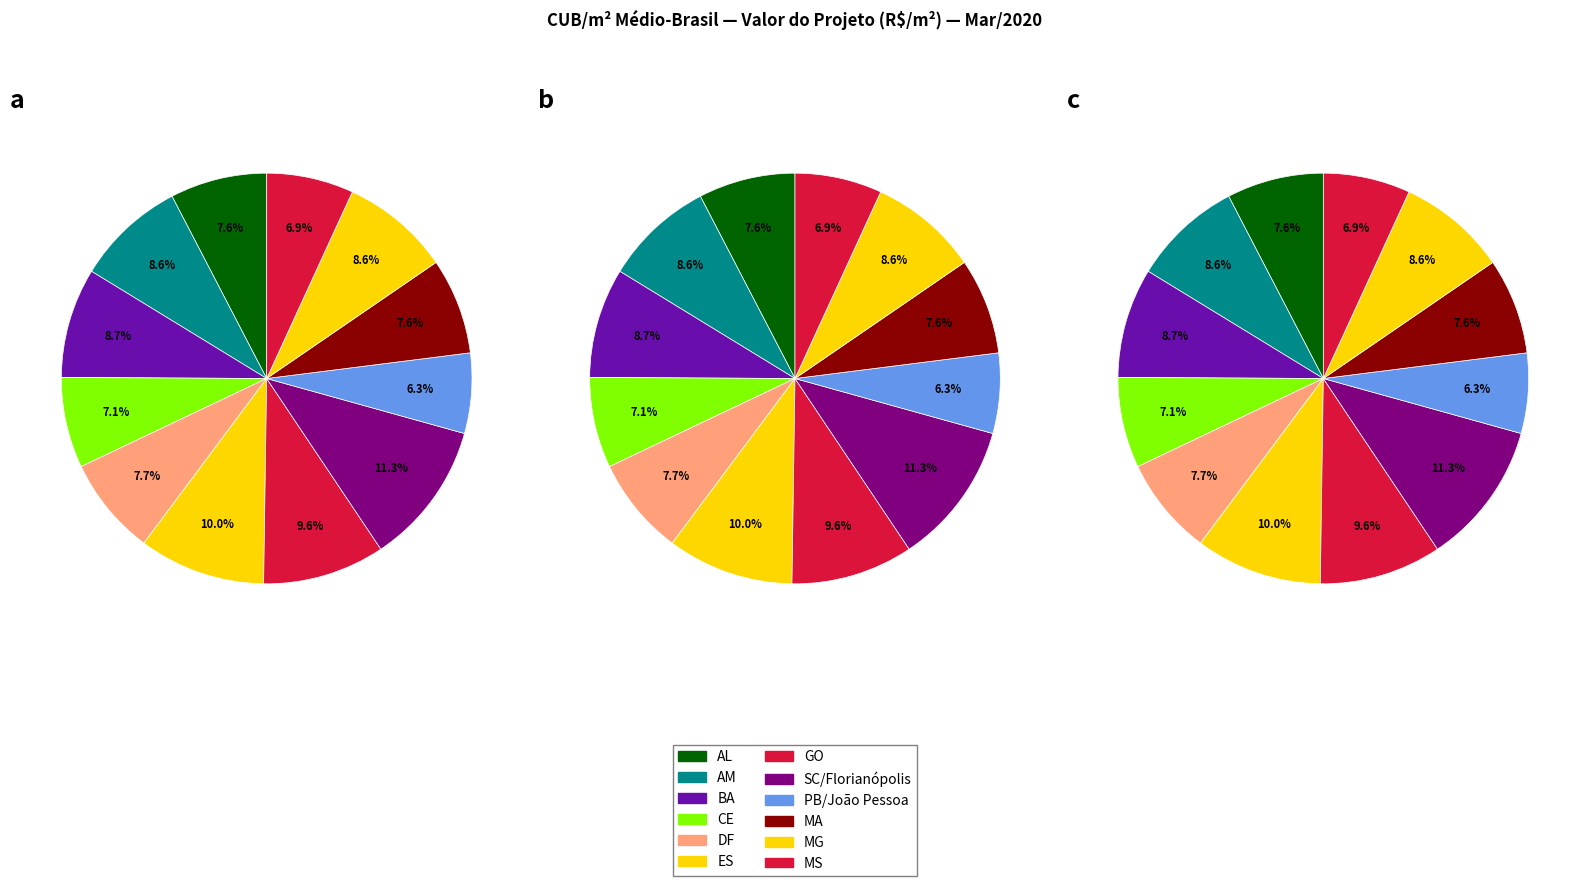

The SINDUSCON-JOÃO PESSOA-PB slice represents 1% of the pie. True or false?

False